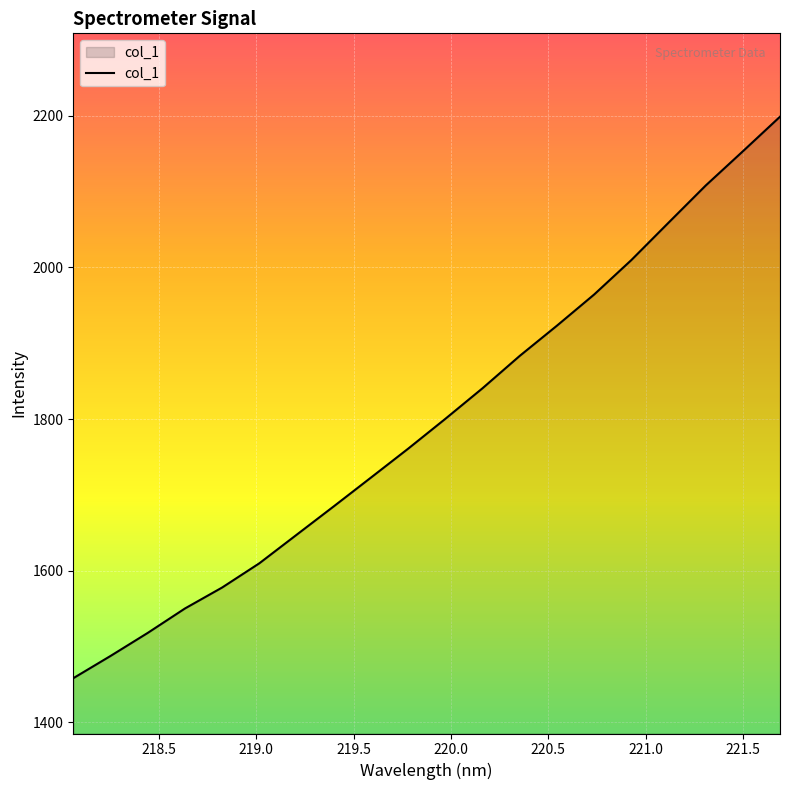

What is the difference between the maximum and minimum values?

740.5